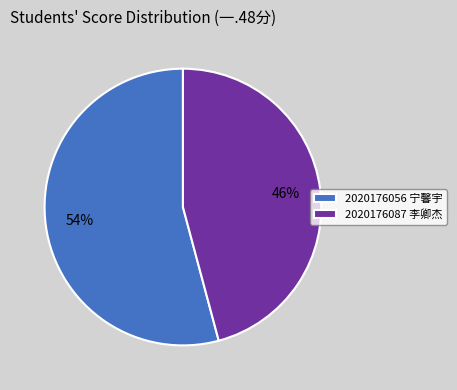

What is the smallest slice in the pie chart?

2020176087 李卿杰